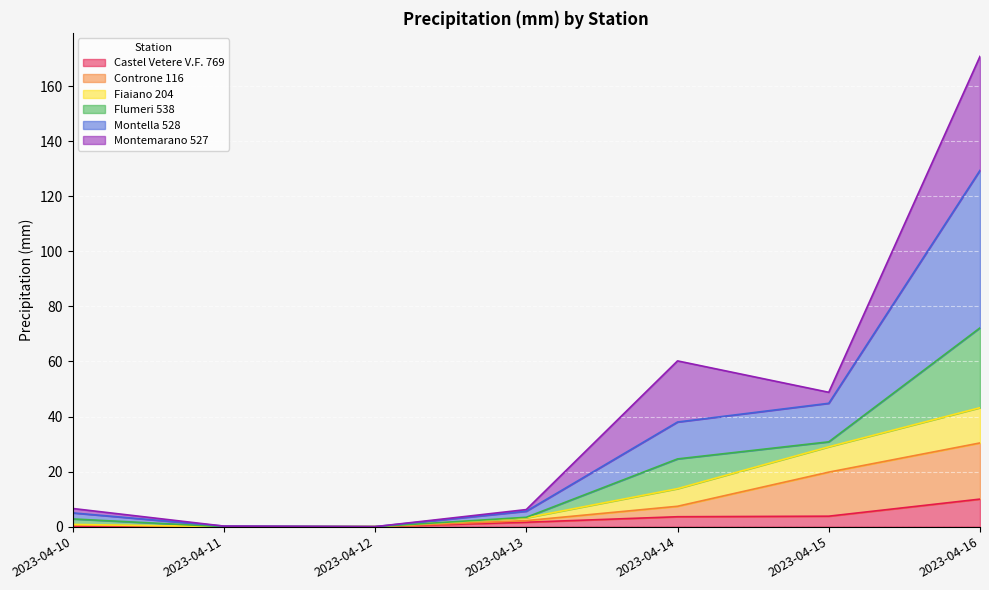

True or false: Castel Vetere V.F. 769 and Fiaiano 204 intersect in this chart.

False